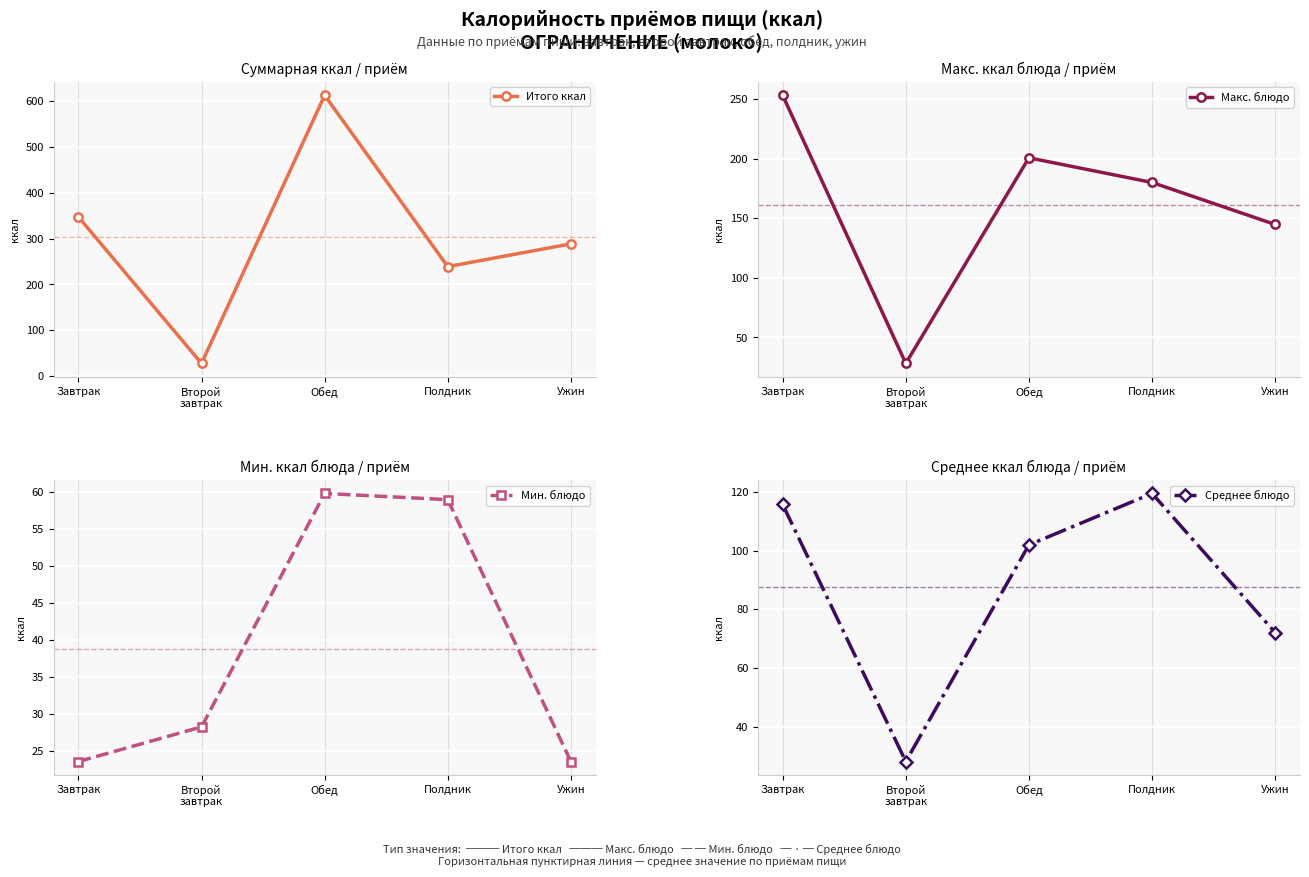

True or false: Среднее блюдо and Мин. блюдо cross at least once.

False